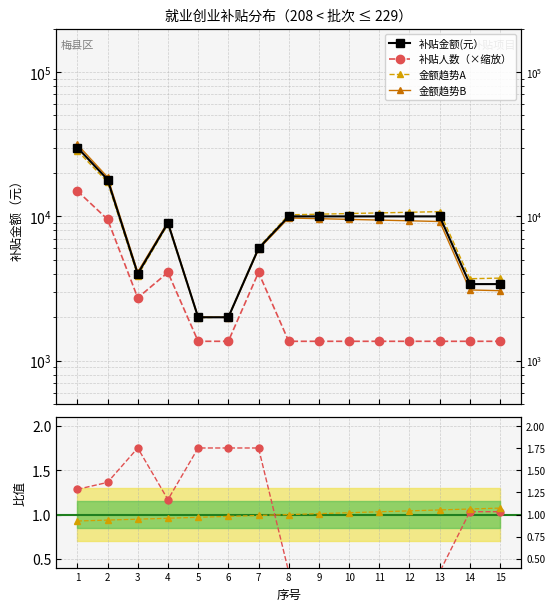

Where is 趋势A比 nearest to the value 1?

8